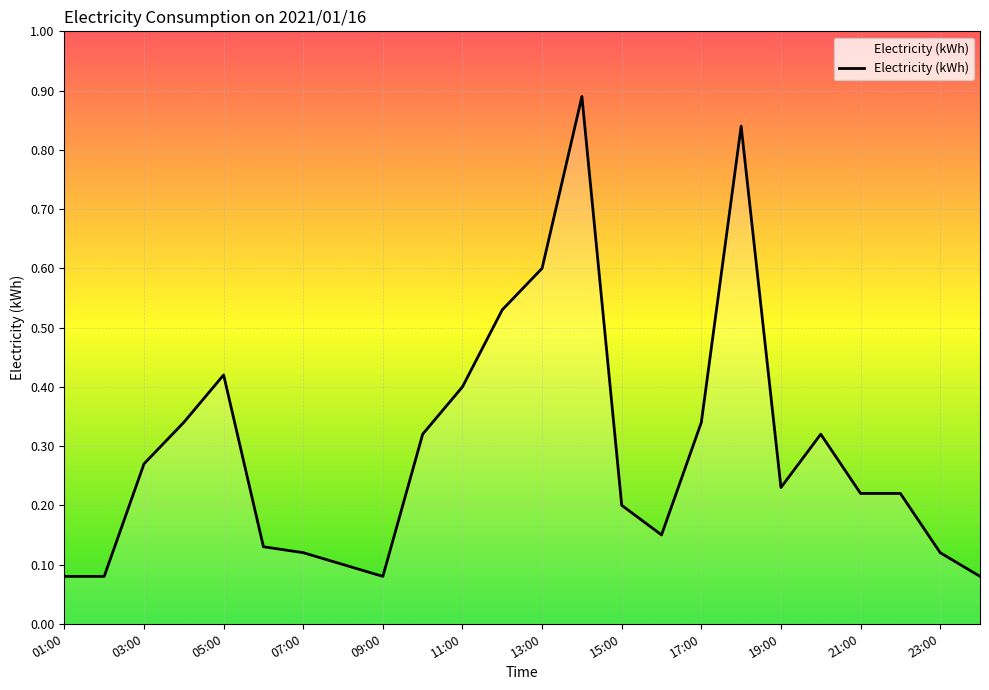

What is the average value?

0.3